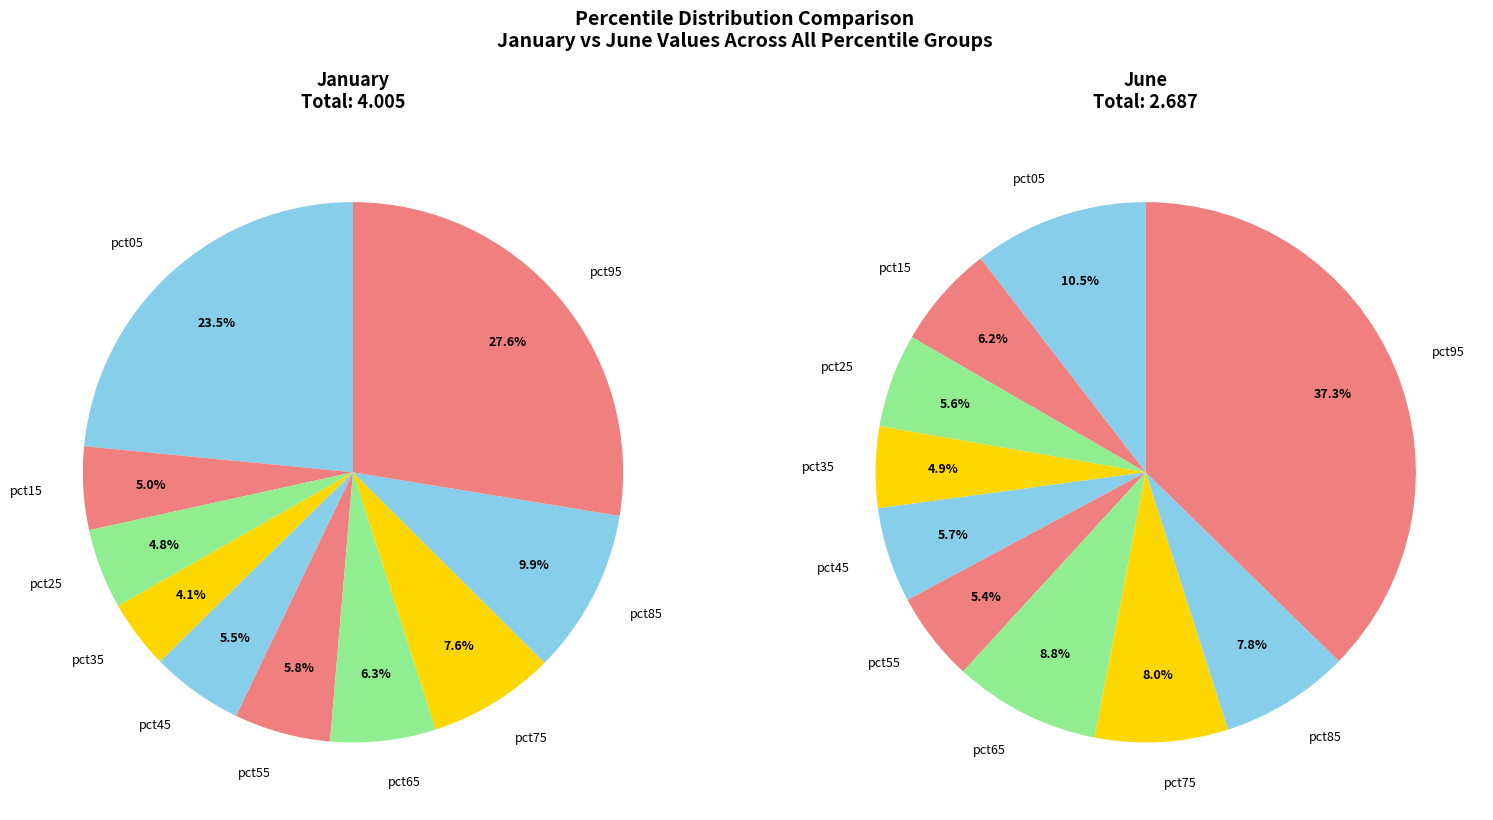

True or false: 8 accounts for 8% of the total.

True